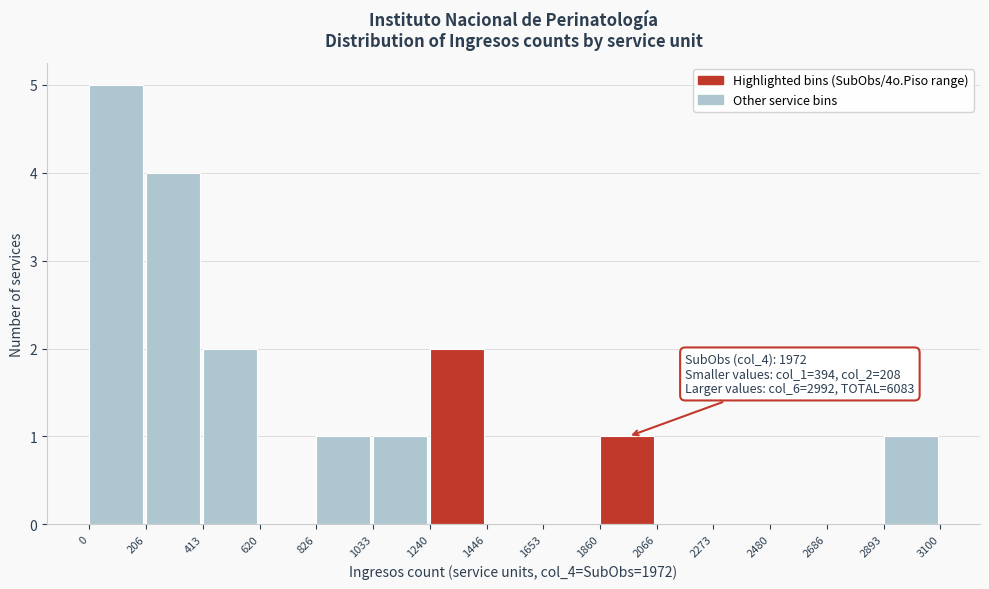

Over which range of the x-axis is the bar tallest?

0 to 206